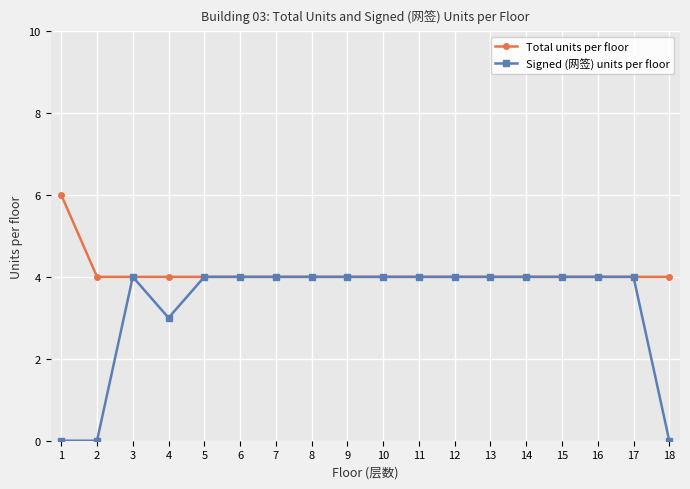

Which series changed the most between 2 and 14?

Signed (网签) units per floor